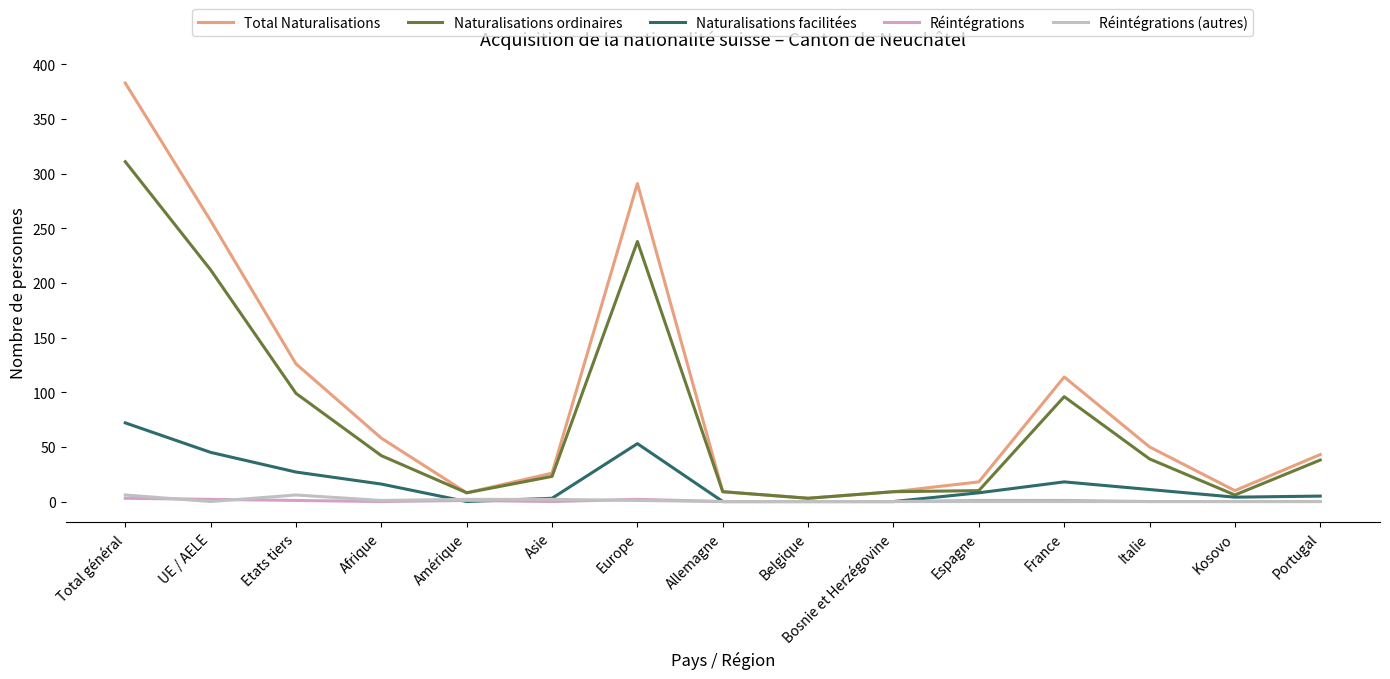

Reading left to right, what are all the values shown in this chart?

Total Naturalisations: 383	257	126	58	8	26	291	9	3	9	18	114	50	10	43
Naturalisations ordinaires: 311	212	99	42	8	23	238	9	3	9	10	96	39	6	38
Naturalisations facilitées: 72	45	27	16	0	3	53	0	0	0	8	18	11	4	5
Réintégrations: 3	2	1	0	1	0	2	0	0	0	1	1	0	0	0
Réintégrations (autres): 6	0	6	1	2	2	1	0	0	0	0	0	0	0	0